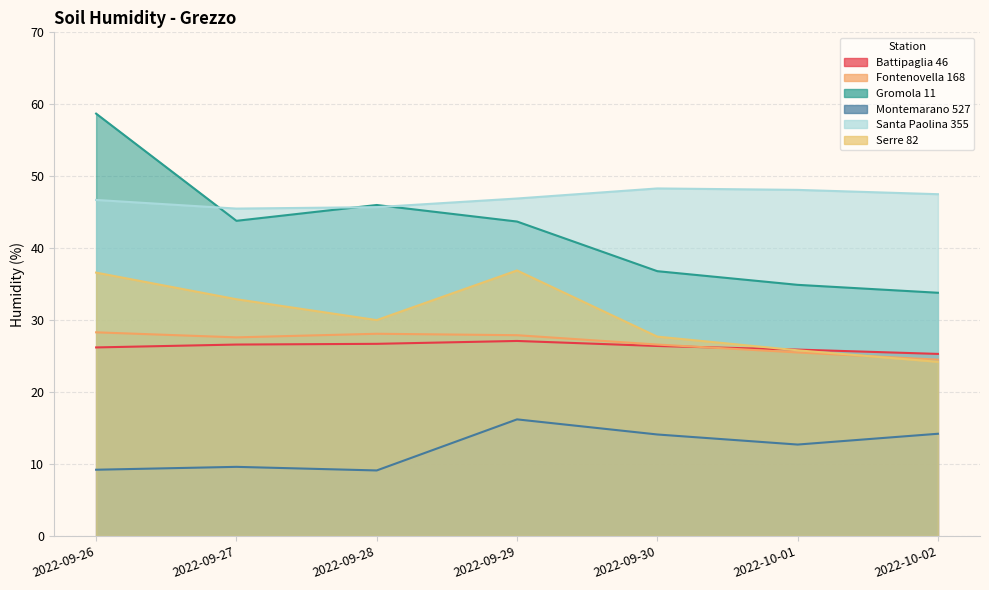

How many lines are shown in the chart?

6